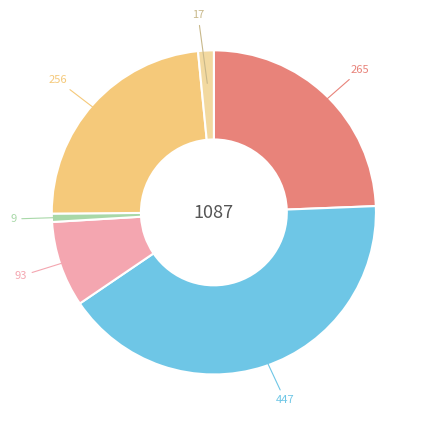

Is there a majority slice in this chart?

No